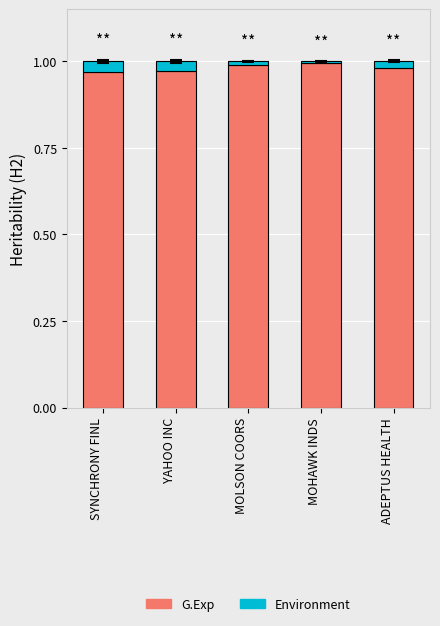

The G.Exp series shows 0.2 at MOHAWK INDS. True or false?

False